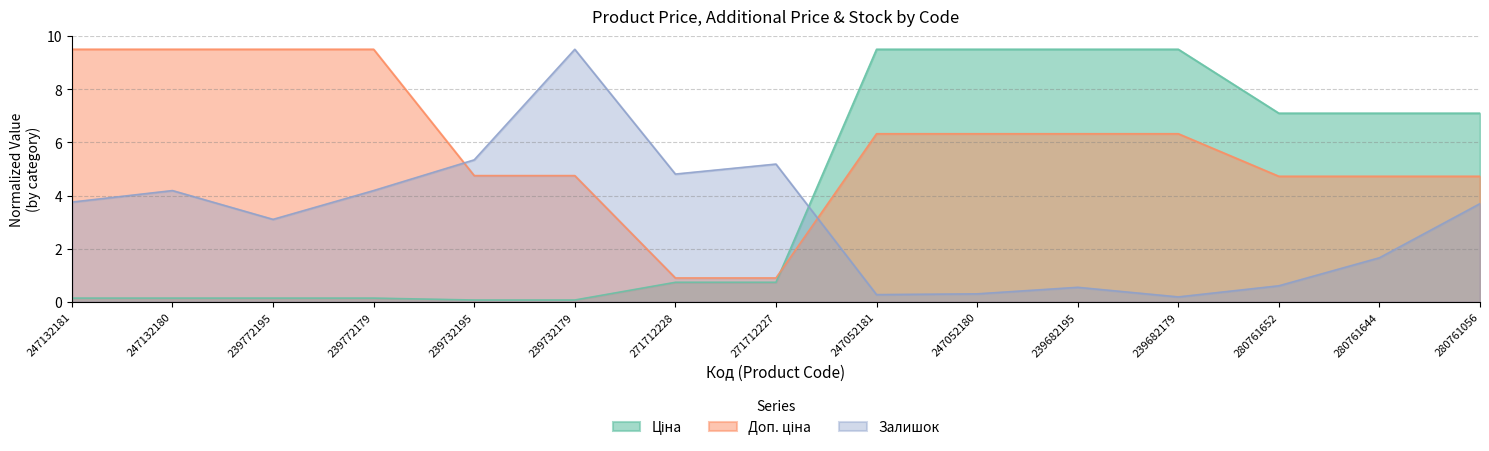

What is the total value across all series at 239732195?

10.2